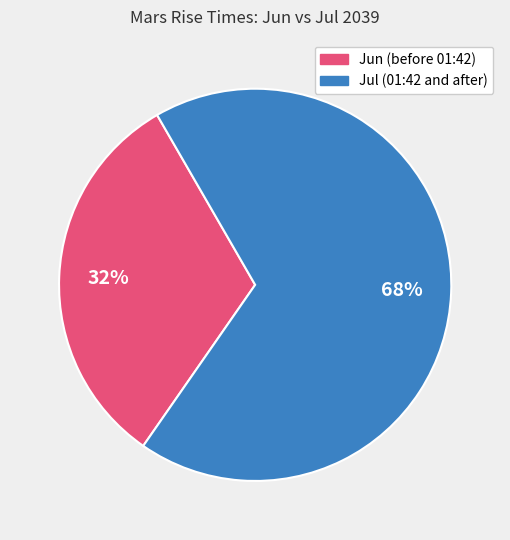

To the nearest percent, what is the average slice percentage?

50%